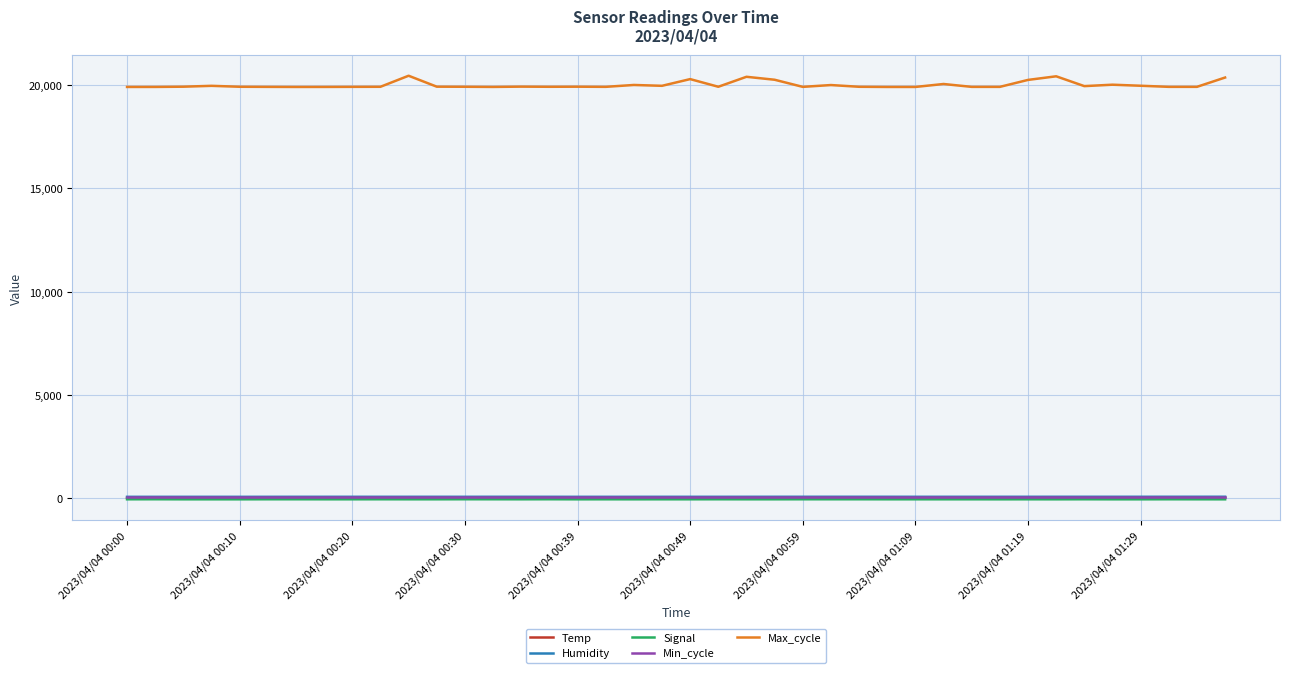

At how many categories does at least one series exceed 18093?

40